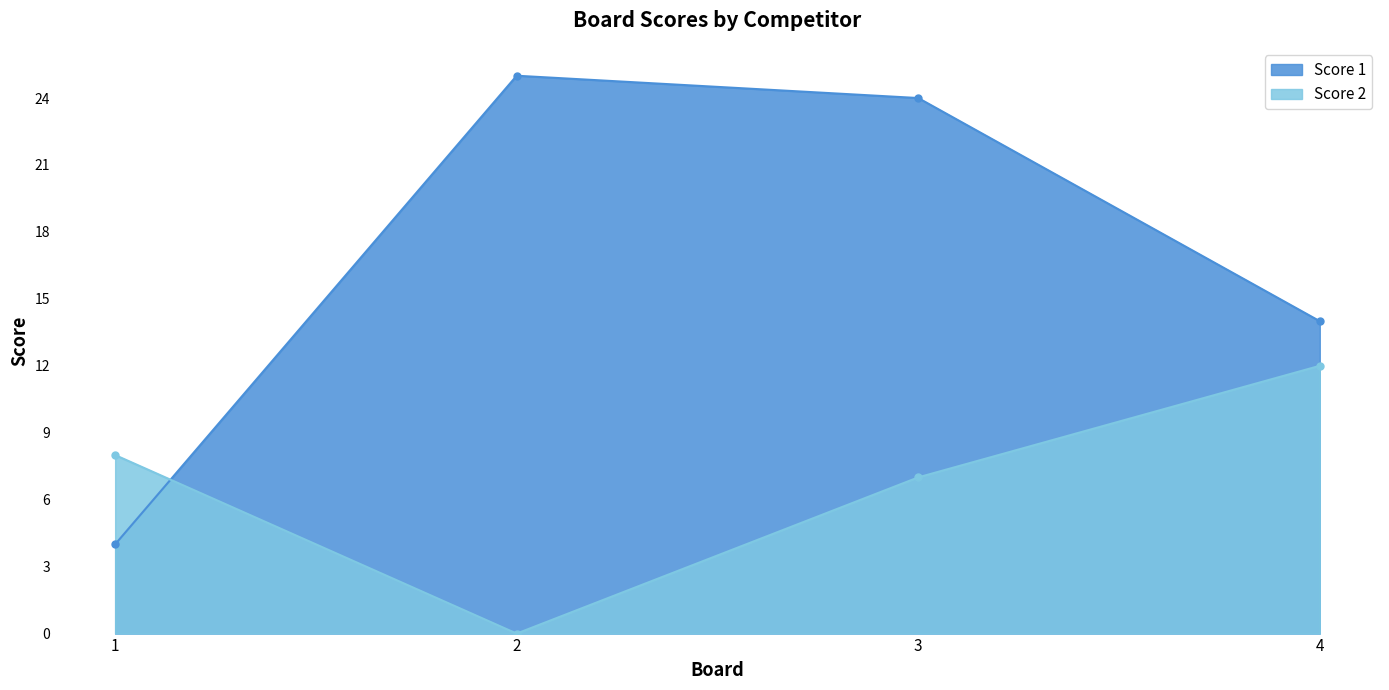

What is the maximum value for Score 2?

12